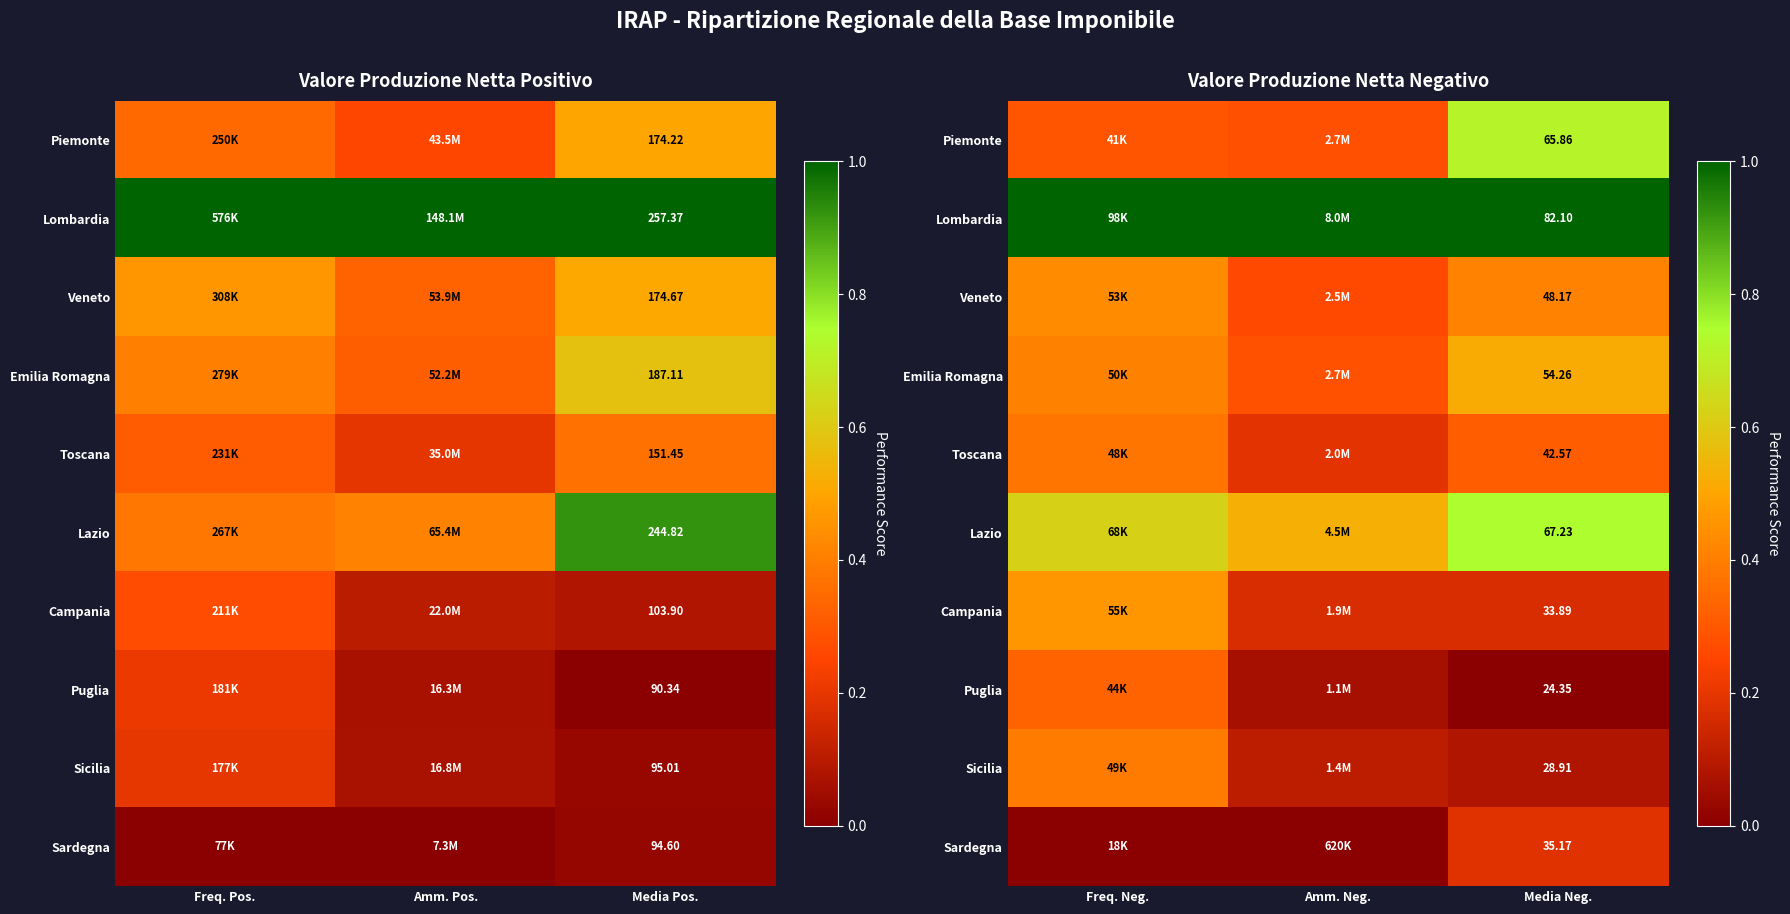

Count the number of categories in the chart.

3